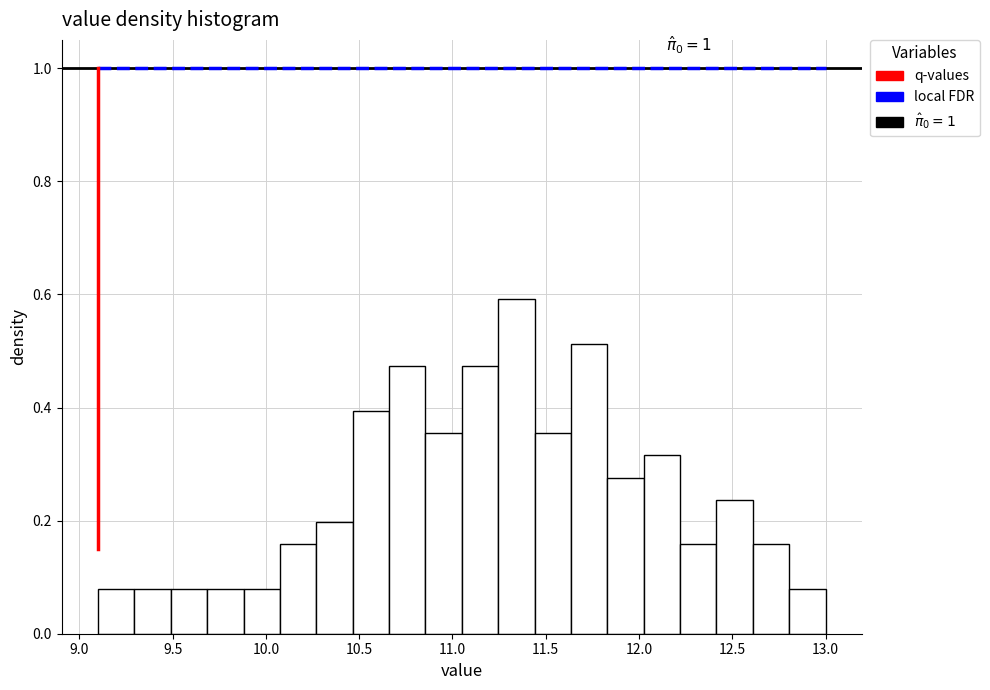

Read against the x-axis, roughly where is the centre of the tallest bar?

11.35